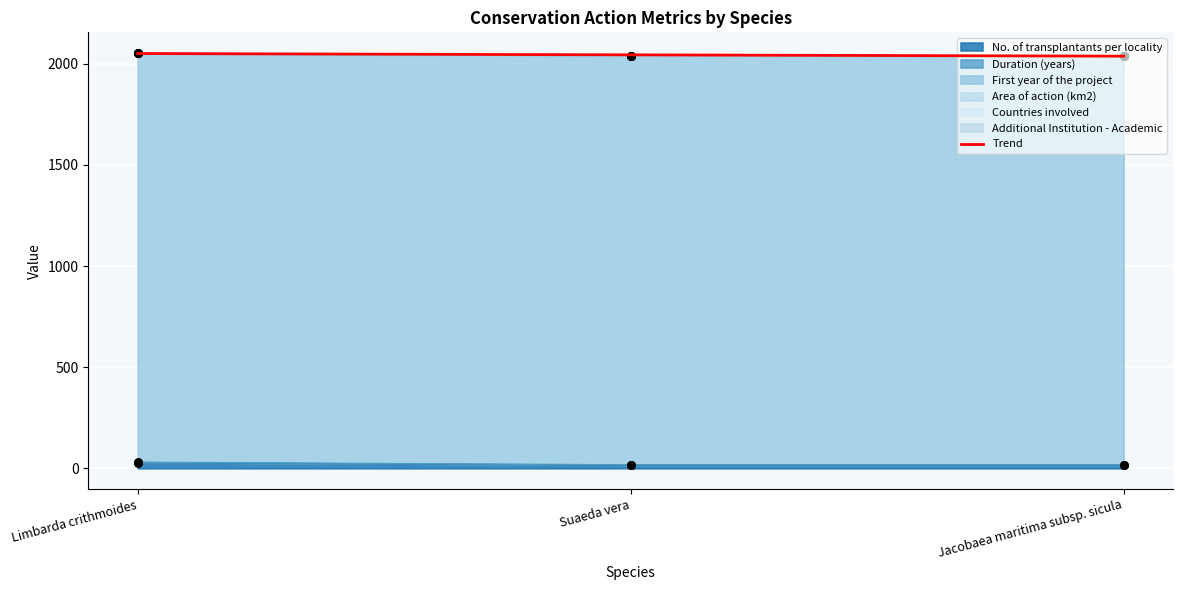

What are all the series names shown in the legend?

No. of transplantants per locality, Duration (years), First year of the project, Area of action (km2), Countries involved, Additional Institution - Academic